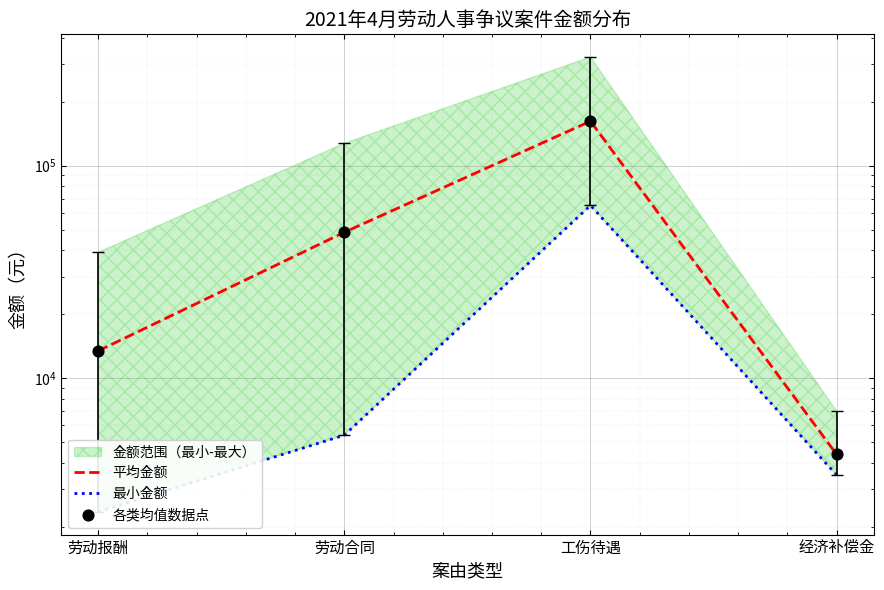

Which series has the largest Y range (max minus min)?

平均金额